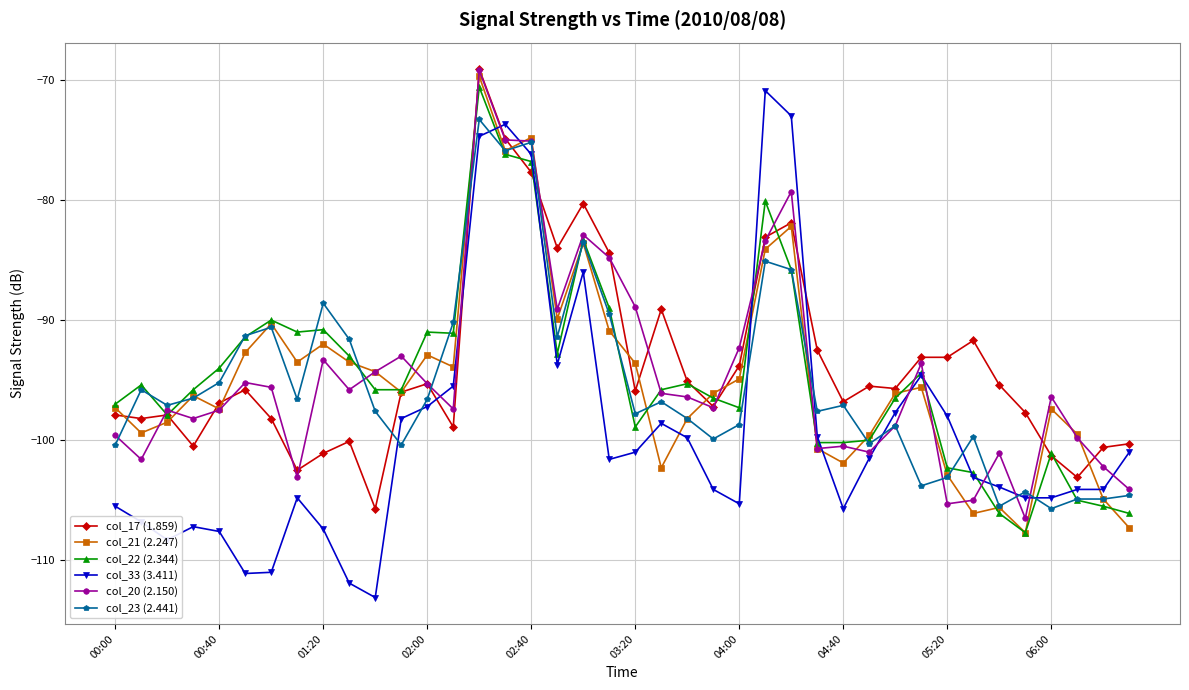

What is the maximum value shown in the chart?

-69.1